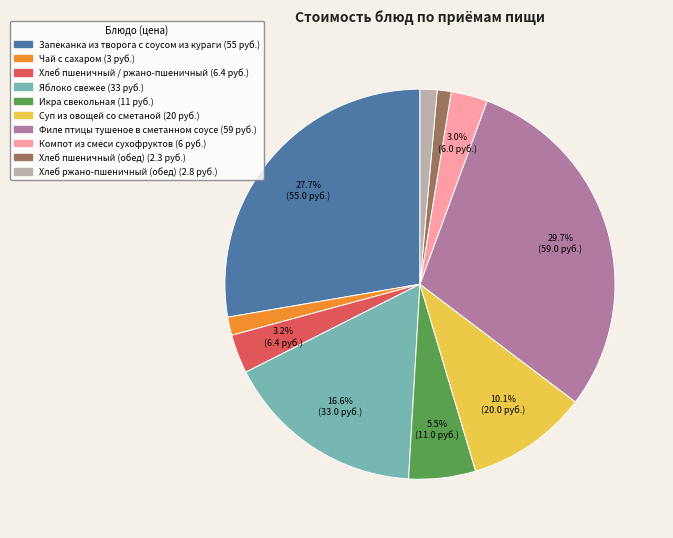

Is Филе птицы тушеное в сметанном соусе the majority of the pie?

No